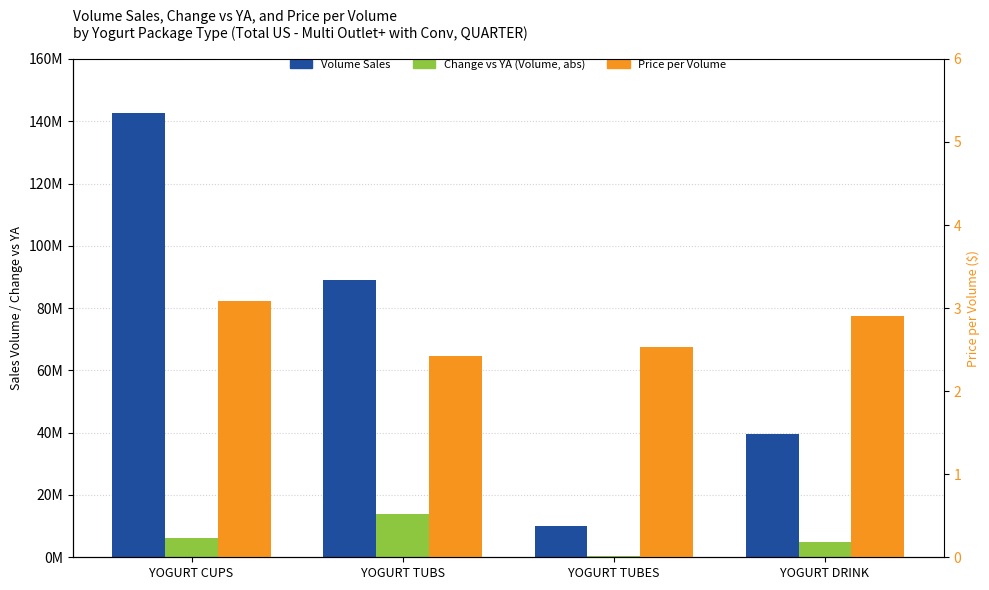

True or false: Change vs YA (Volume, abs) has a value of 3331167.4 at YOGURT TUBS.

False